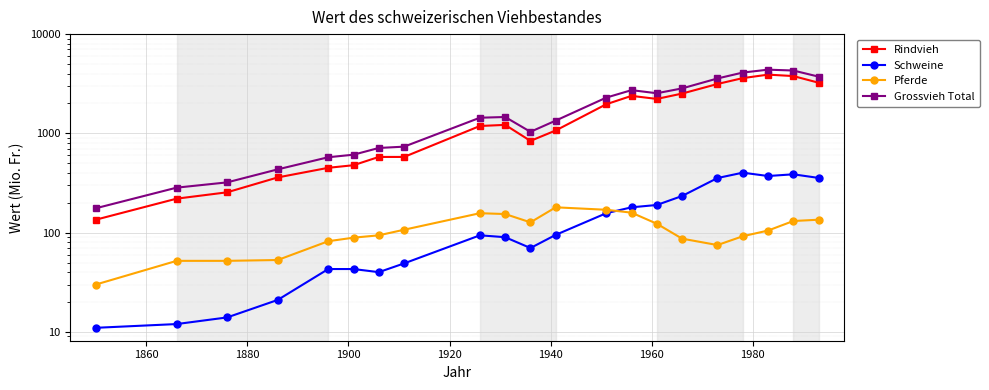

Which series has the widest spread of values?

Grossvieh Total